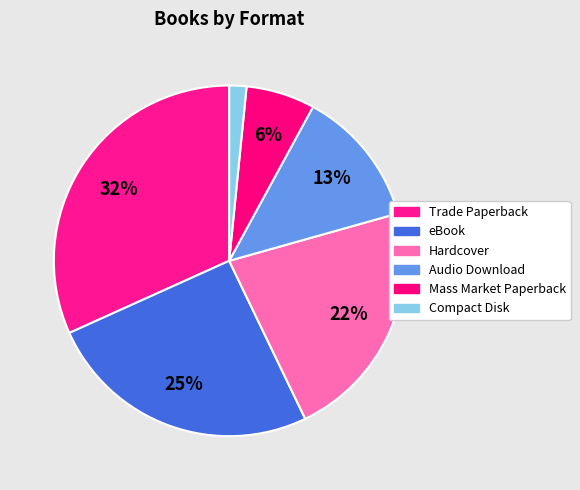

Combined, do Hardcover and Mass Market Paperback account for over 50%?

No